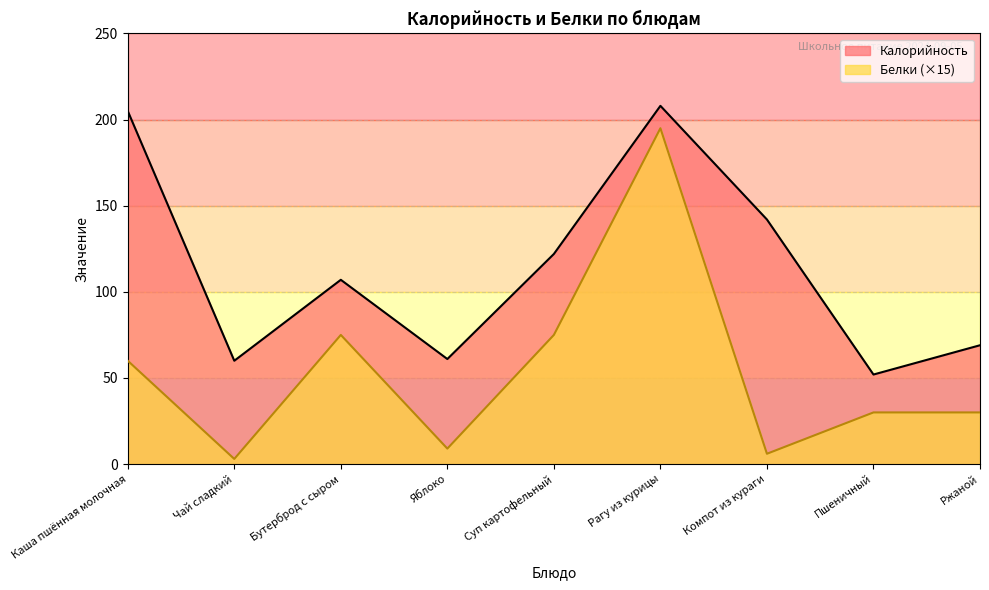

At which category does Калорийность reach its first local valley?

Чай сладкий